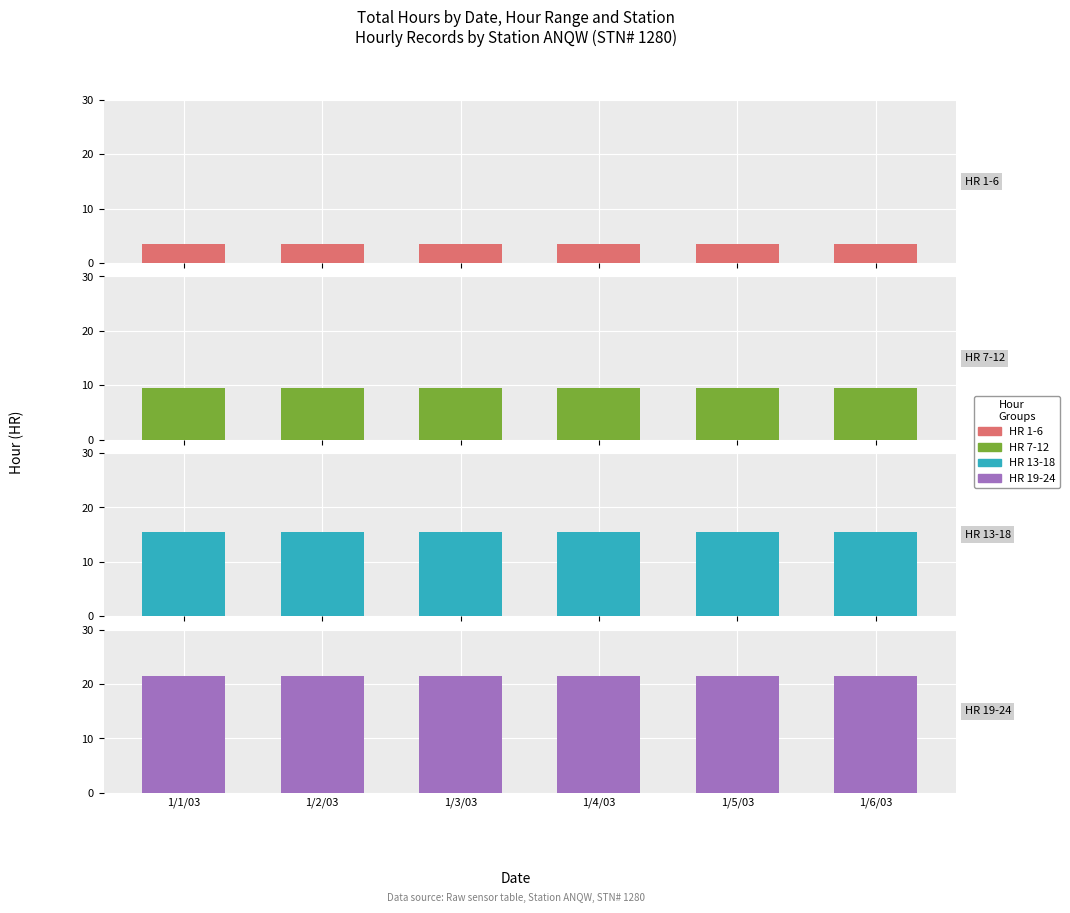

What is the spread (max minus min) of values at 1/2/03?

18.0